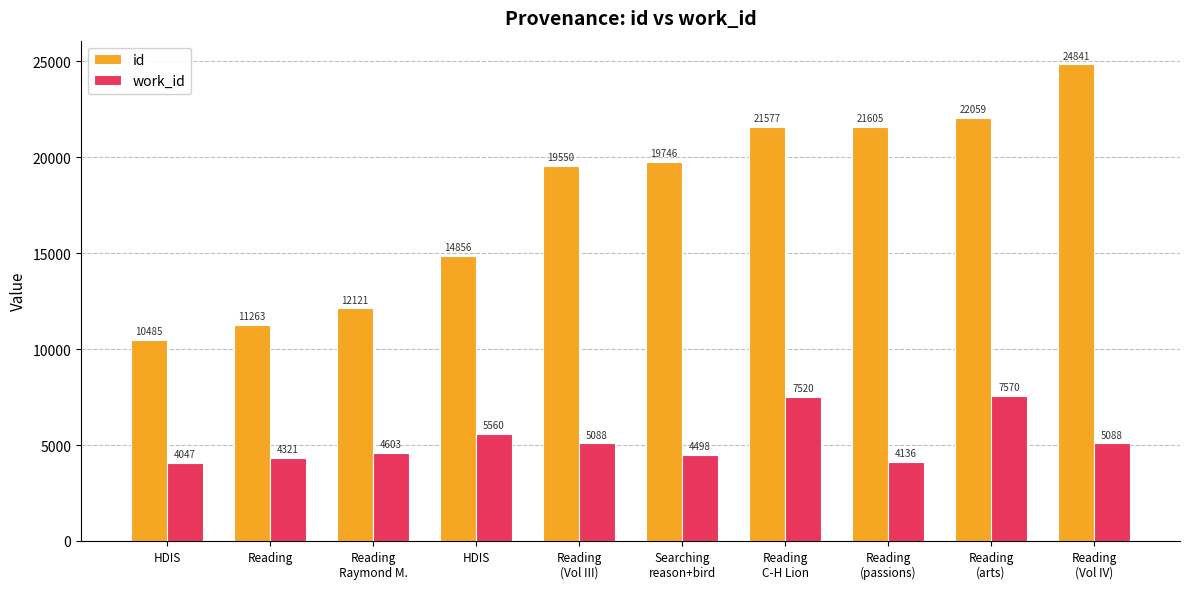

What is the value of the id bar at the 7th from the left?

21577